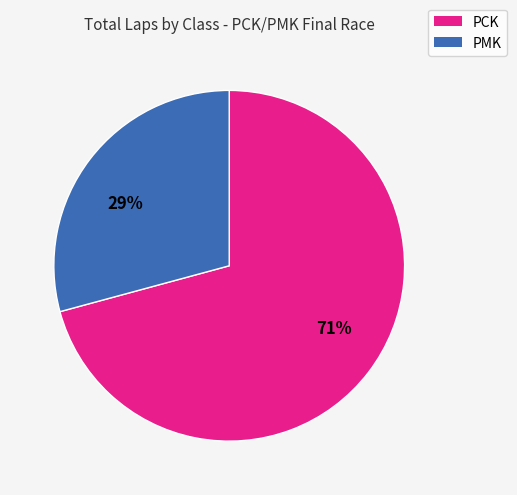

To the nearest percent, what is the average slice percentage?

50%